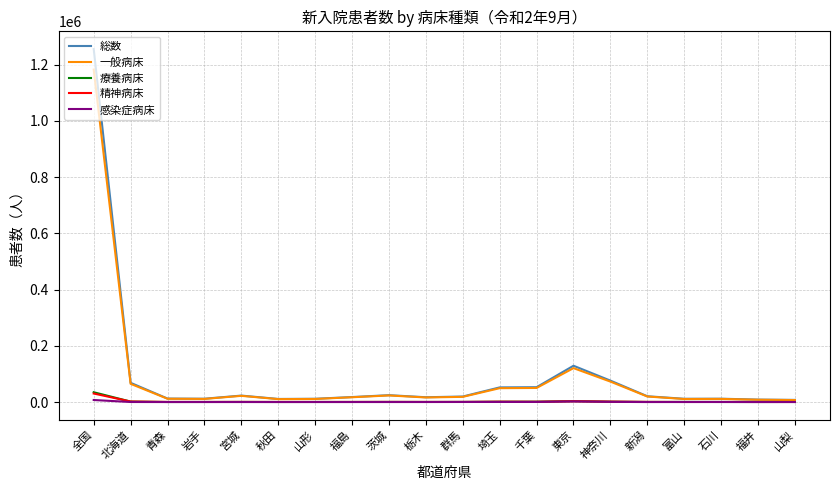

Is the value of 感染症病床 at 石川 greater than the value of 精神病床 at 全国?

No